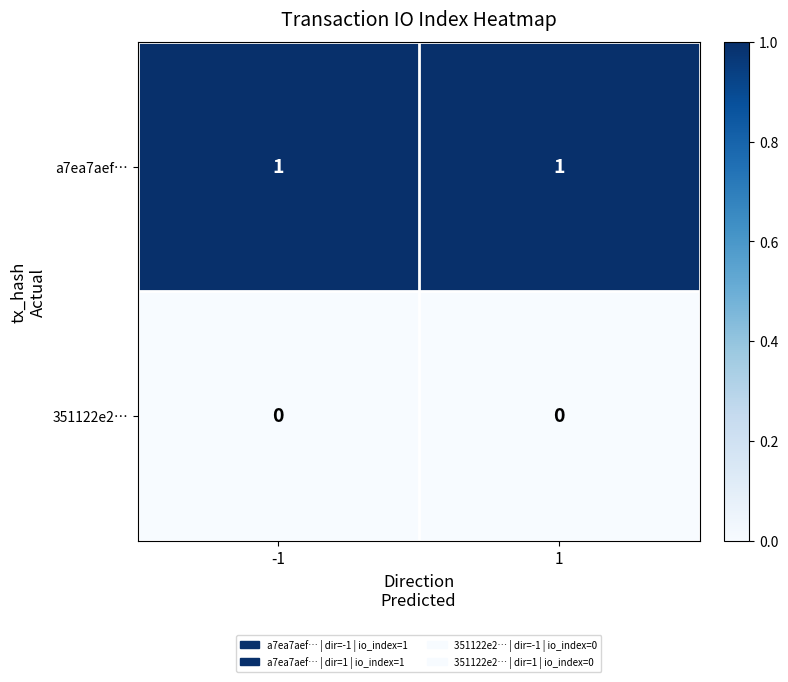

The 351122e2… series shows 0 at 1. True or false?

True